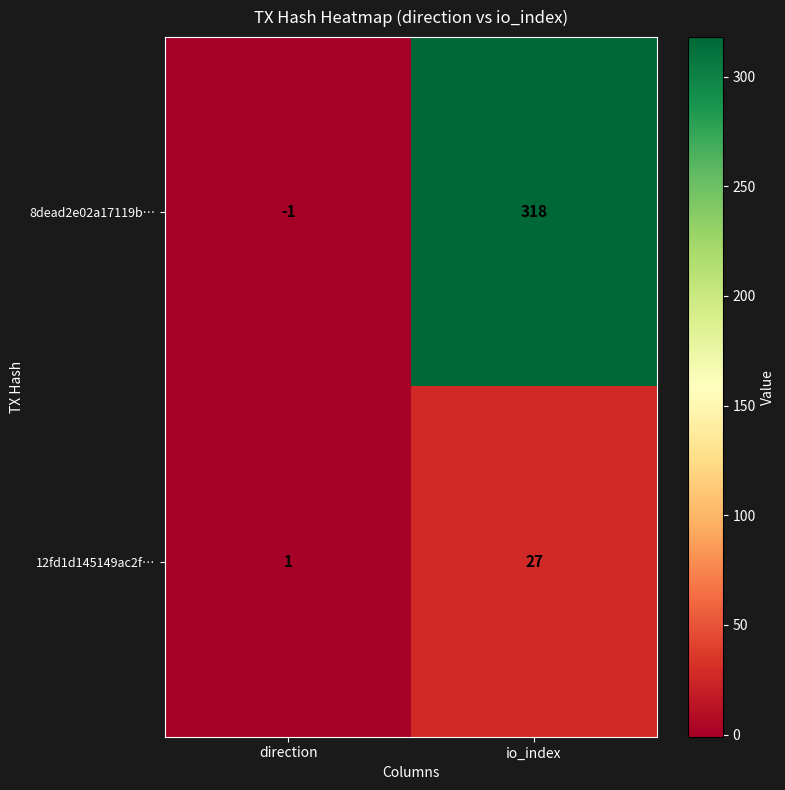

At how many categories does at least one series exceed 103?

1